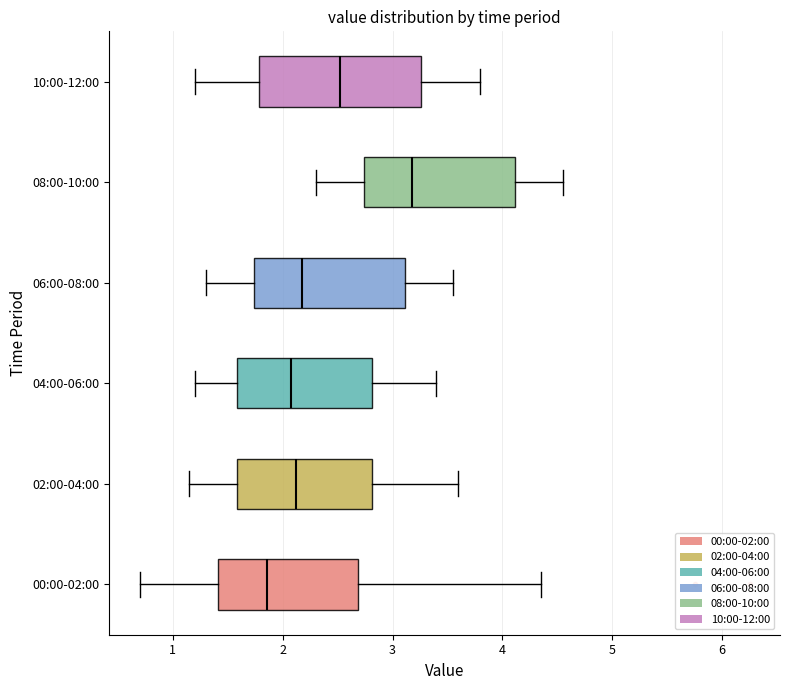

Reading bottom to top, read every box against the x-axis: the position of its median line, the range the box covers, and the ends of its whiskers. The values are not printed on the chart, so give them approximately, as read against the axis.

00:00-02:00: median 1.9, box 1.4 to 2.7, whiskers 0.7 to 4.4
02:00-04:00: median 2.1, box 1.6 to 2.8, whiskers 1.2 to 3.6
04:00-06:00: median 2.1, box 1.6 to 2.8, whiskers 1.2 to 3.4
06:00-08:00: median 2.2, box 1.7 to 3.1, whiskers 1.3 to 3.6
08:00-10:00: median 3.2, box 2.7 to 4.1, whiskers 2.3 to 4.6
10:00-12:00: median 2.5, box 1.8 to 3.3, whiskers 1.2 to 3.8